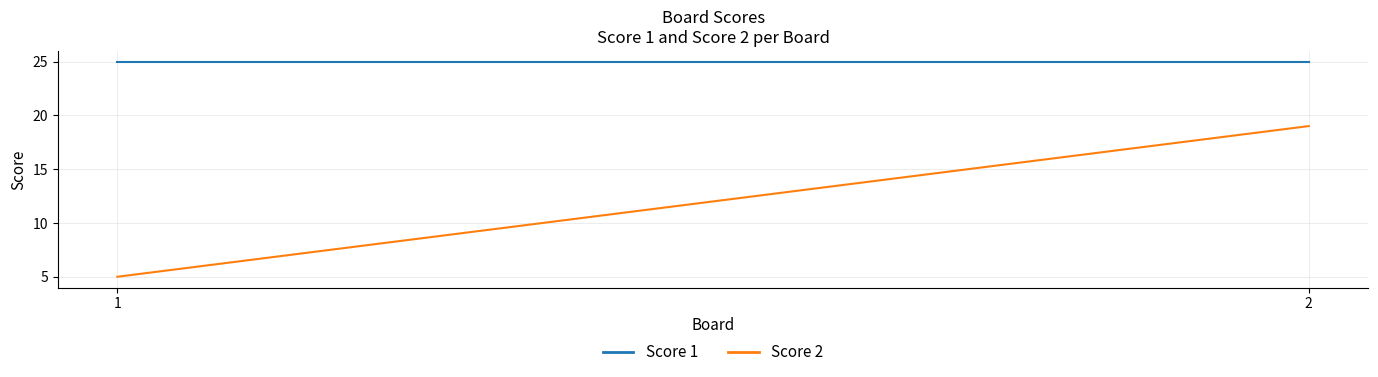

Count the number of categories in the chart.

2